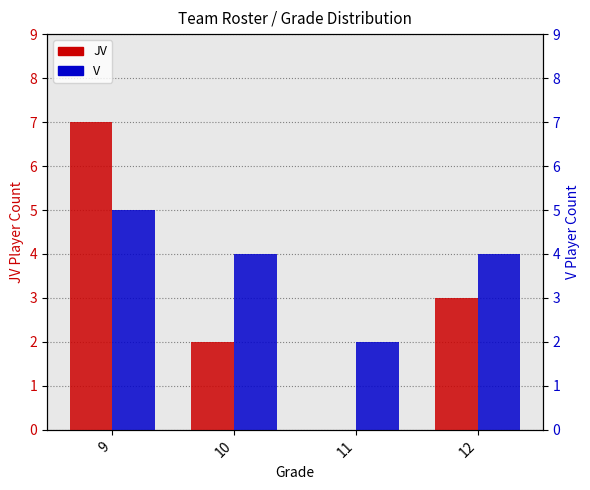

The JV series shows 4 at 11. True or false?

False